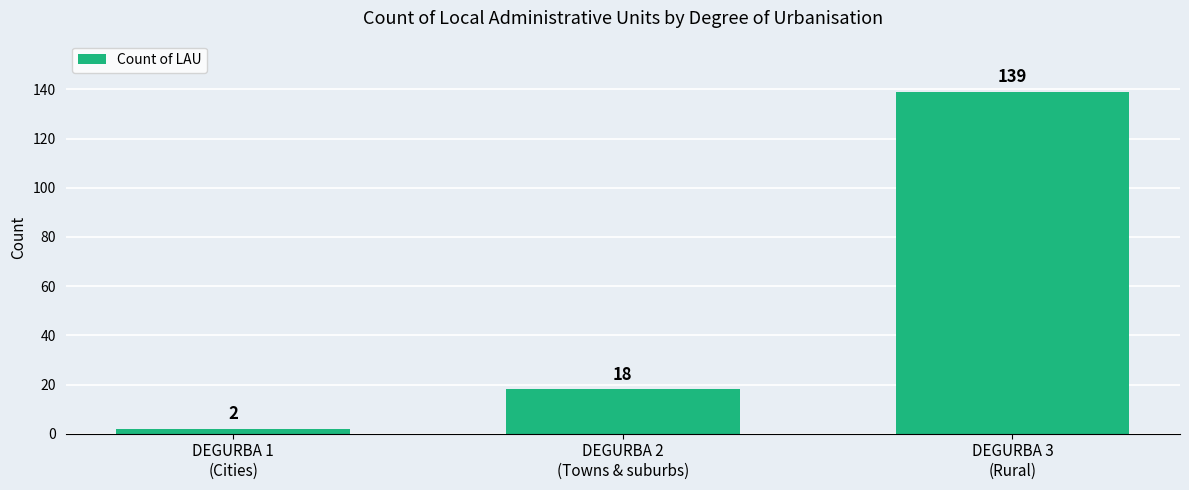

What is the label of the 1st bar from the left?

DEGURBA 1
(Cities)